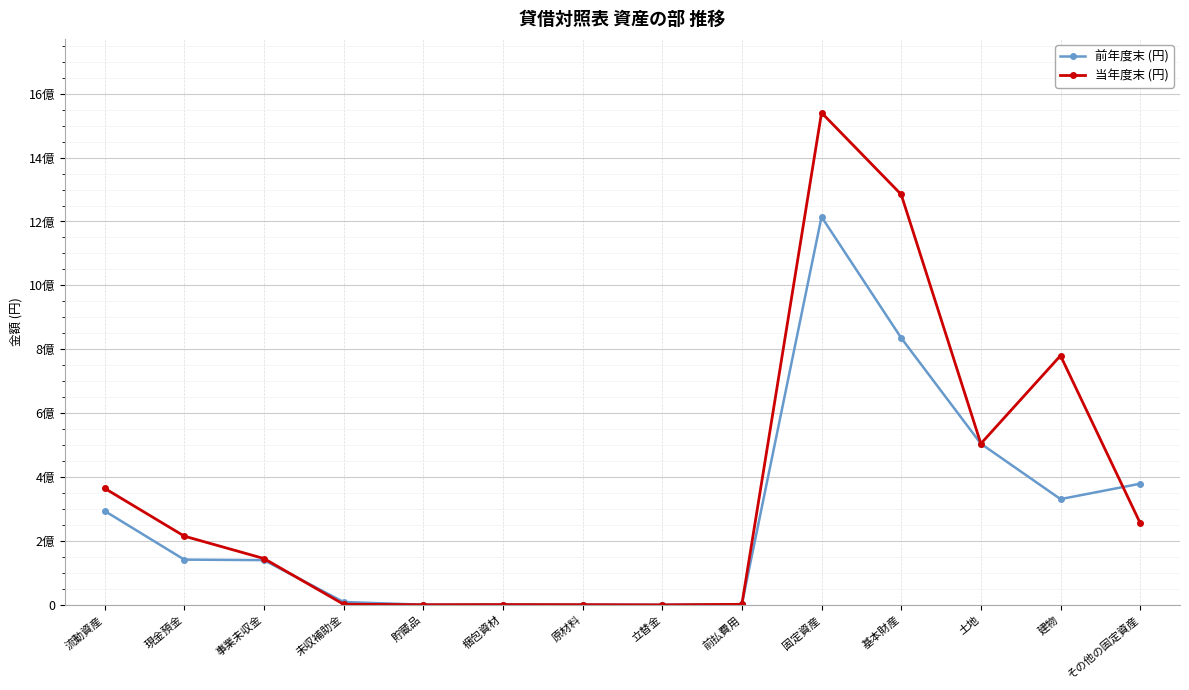

Between 貯蔵品 and 梱包資材, which series saw the biggest shift?

前年度末 (円)